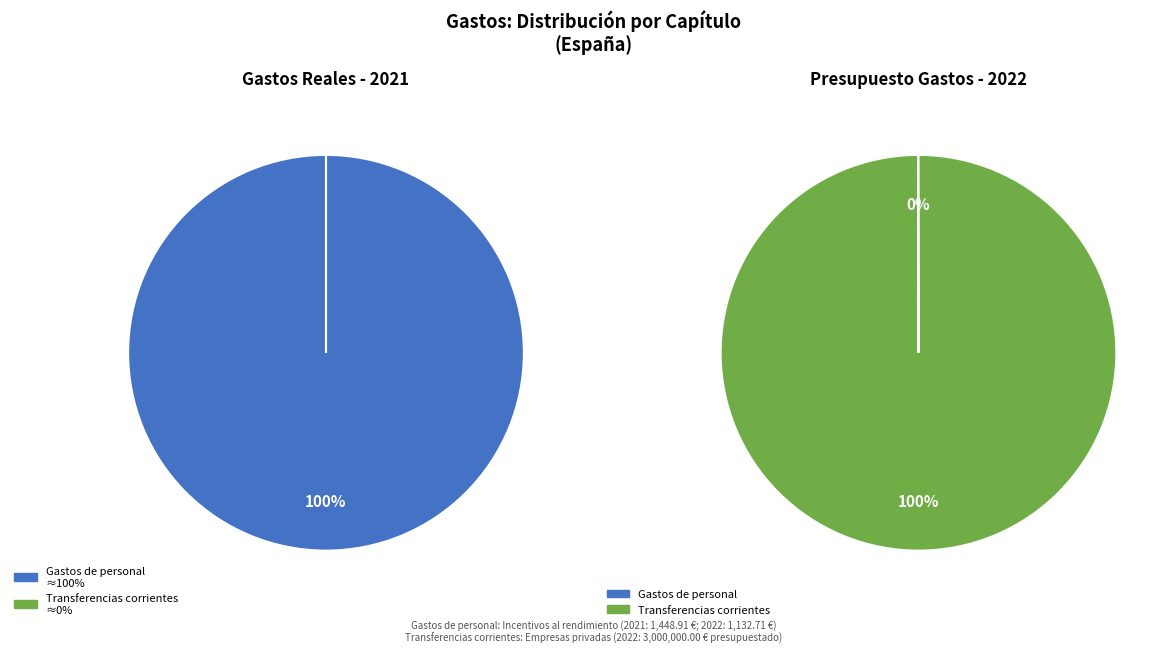

Which slice is the smallest?

Gastos de personal 2022